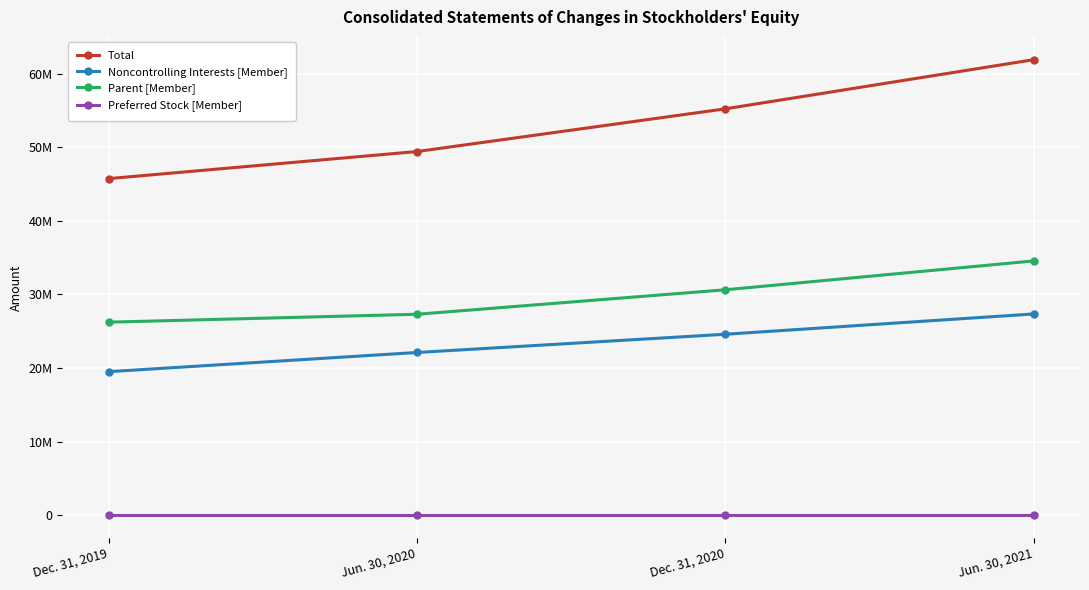

What are all the series names shown in the legend?

Total, Noncontrolling Interests [Member], Parent [Member], Preferred Stock [Member]